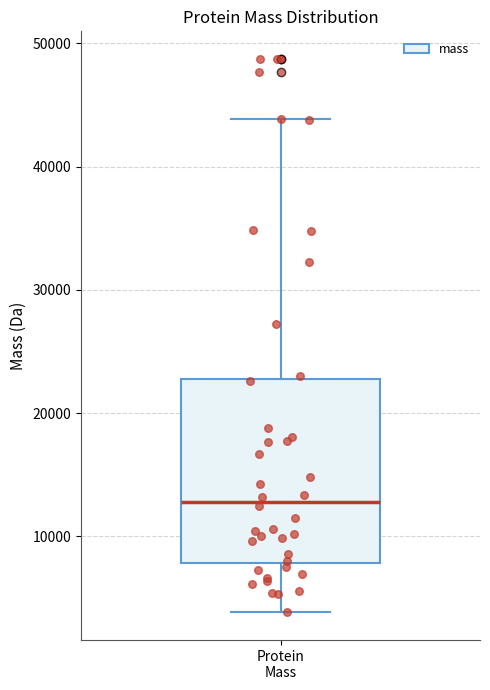

Transcribe this box plot: give where the median line is, the range the box spans, and where the two whiskers end, as read against the y-axis. The values are not printed on the chart, so give them approximately, as read against the axis.

median 13000, box 8000 to 23000, whiskers 4000 to 44000